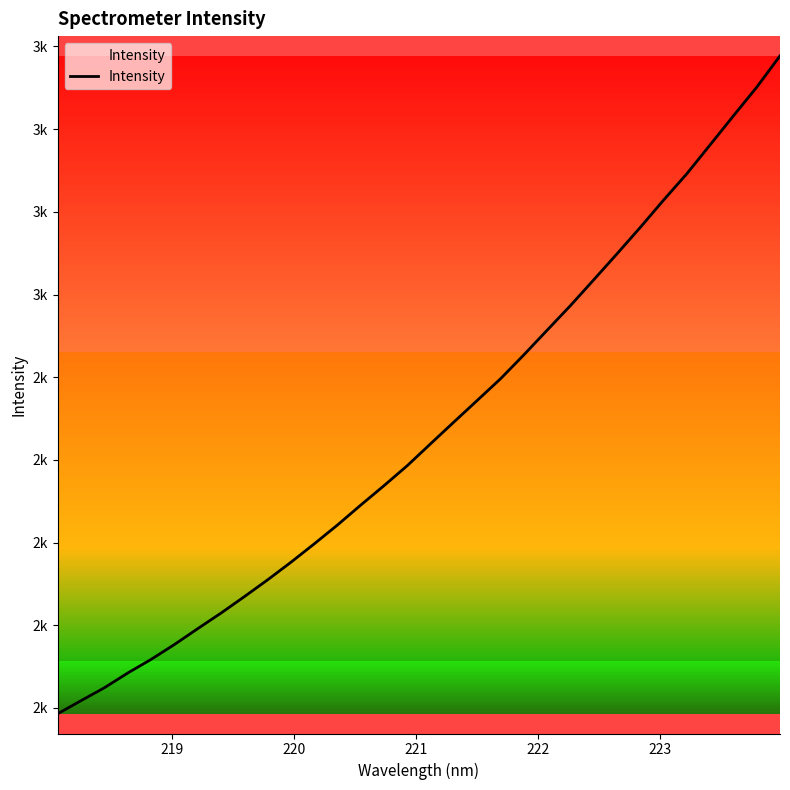

Does the chart have visible grid lines?

No